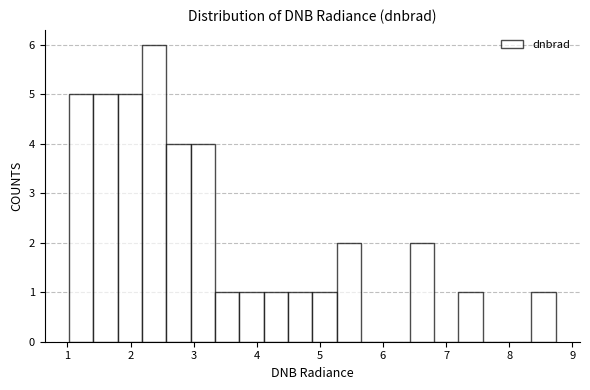

Around what value on the x-axis is the tallest bar? Give the approximate position of its centre, as read against the axis.

2.4